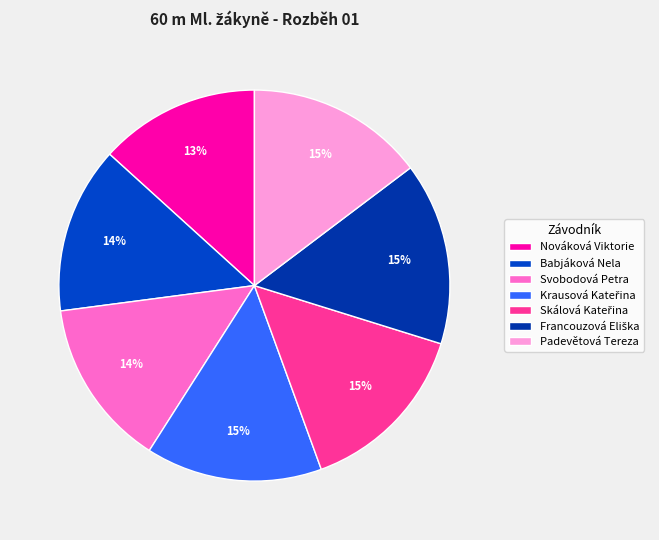

How many segments does this pie chart have?

7